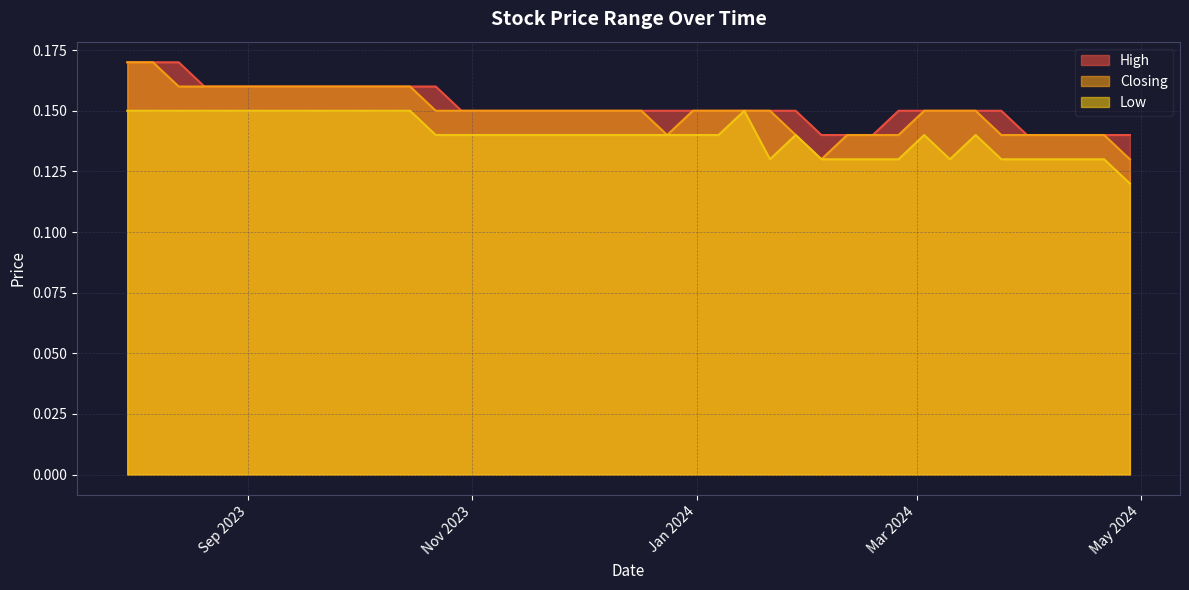

At which category is the sum across all series the highest?

06/08/2023